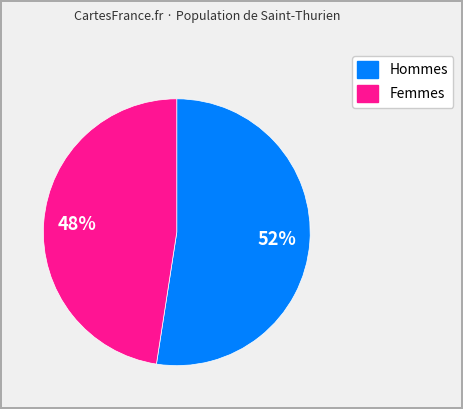

To the nearest percent, what is the average slice percentage?

50%